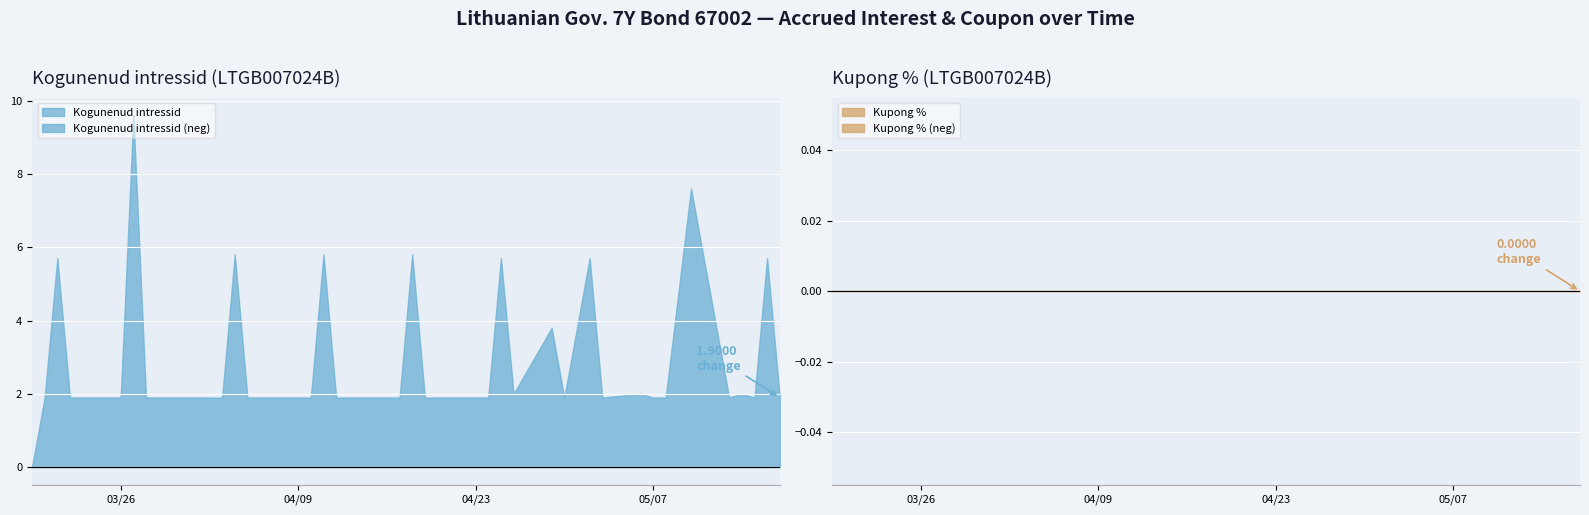

The value of Kupong % at 2024-05-15 is 0.4. True or false?

False